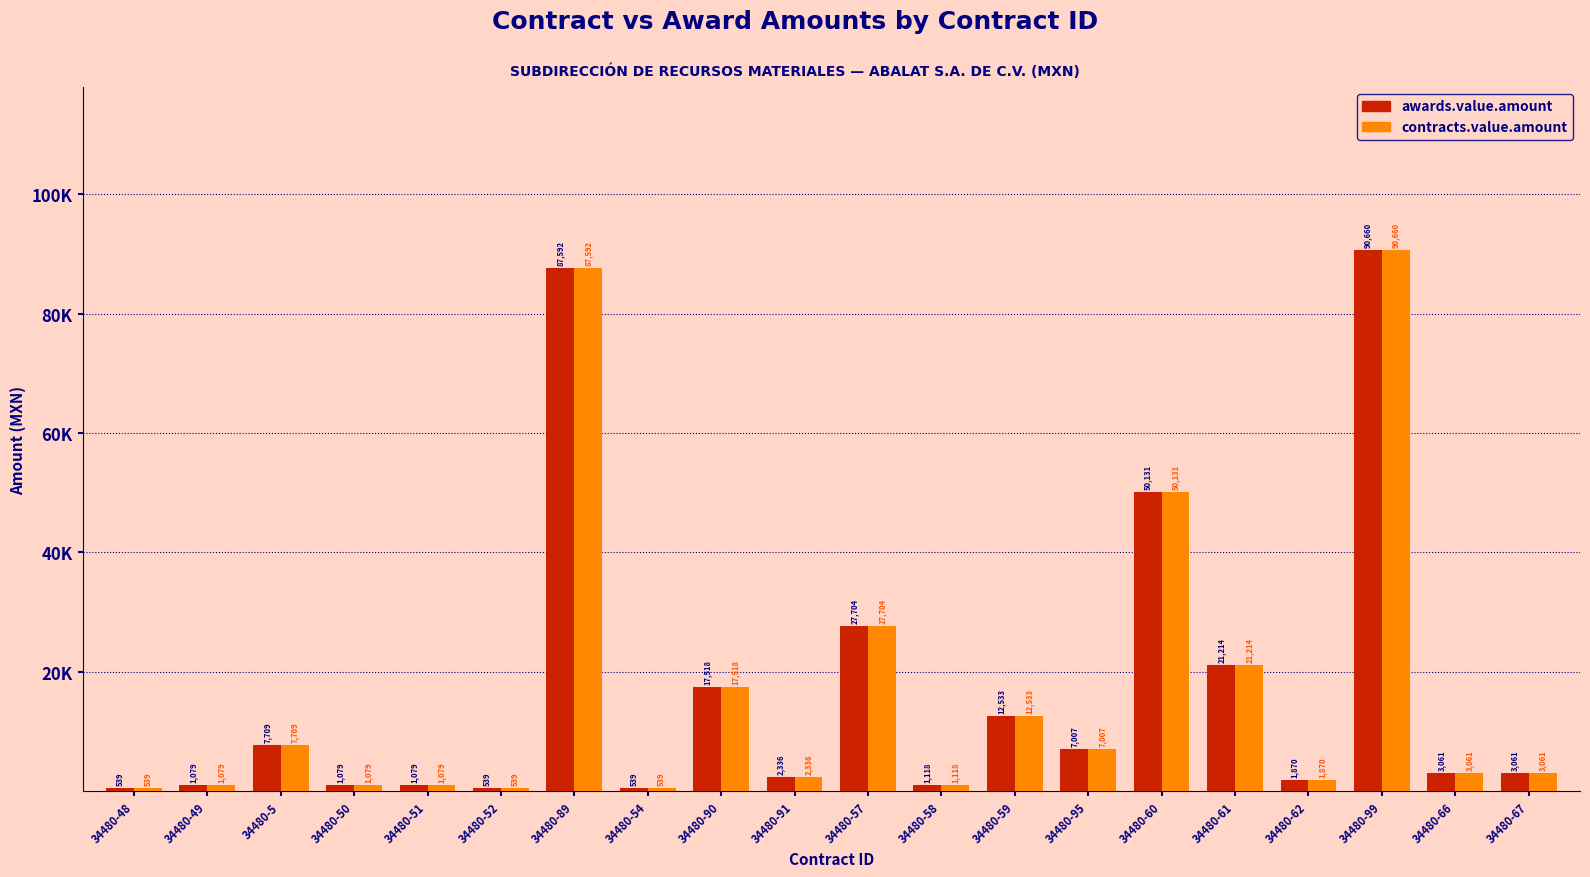

At which label is awards.value.amount closest to 45599?

34480-60